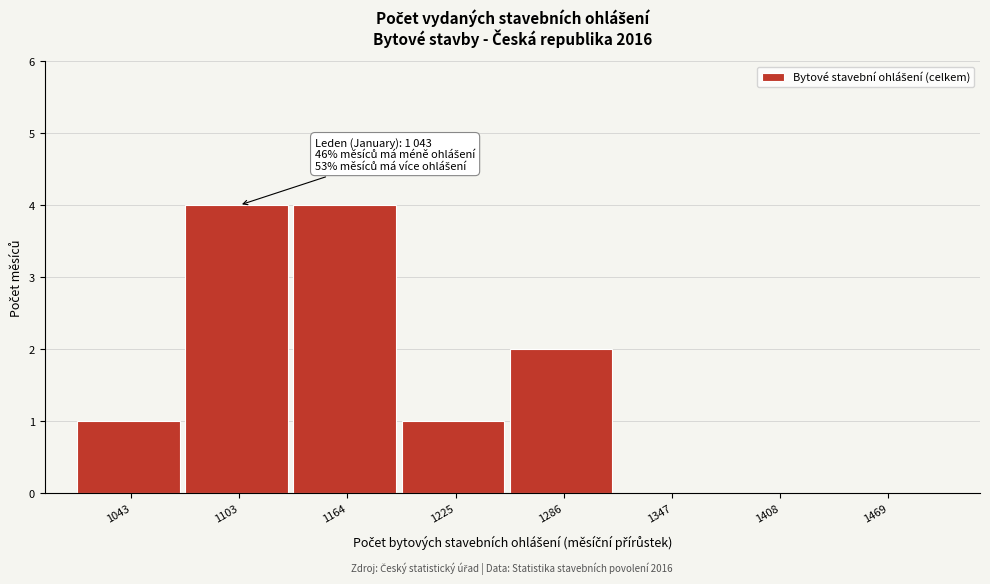

Reading left to right, list all the values displayed in this chart.

1043=1	1103=4	1164=4	1225=1	1286=2	1347=0	1408=0	1469=0